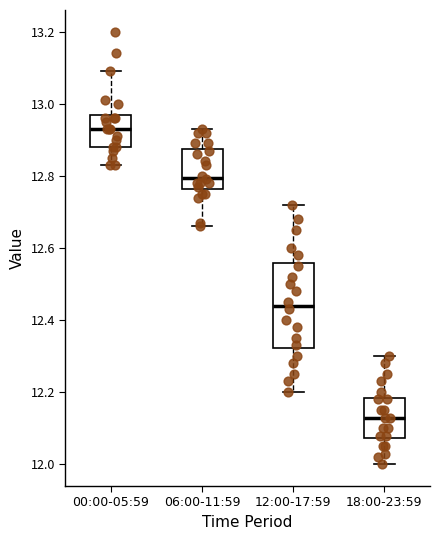

Which box's median line is the lowest?

18:00-23:59